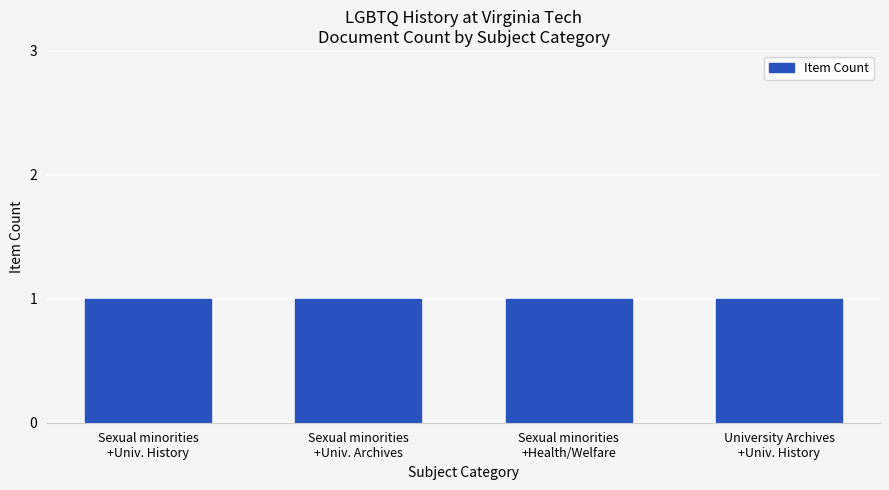

What is the label of the 1st bar from the left?

Sexual minorities / University History